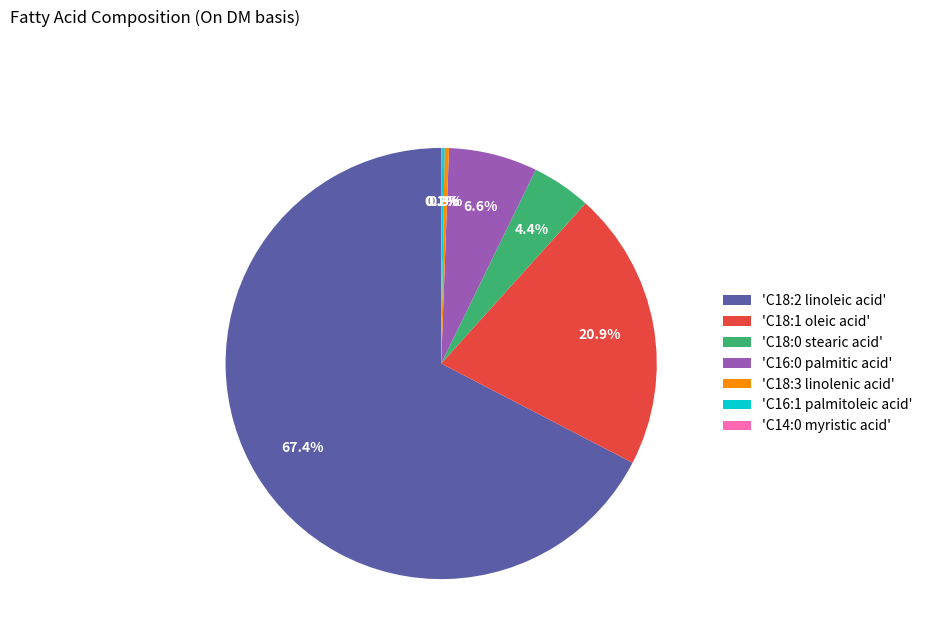

What portion of the pie excludes 'C18:1 oleic acid'?

79.1%